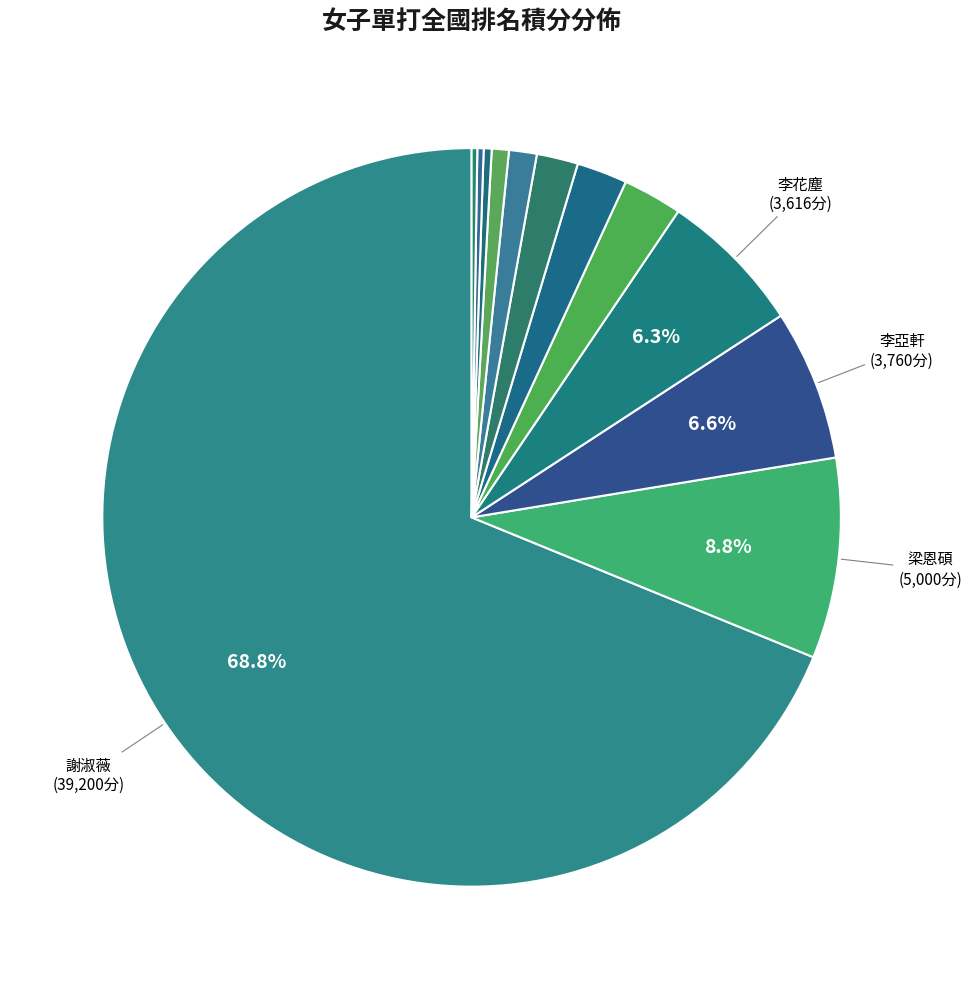

How many slices are in this pie chart?

12